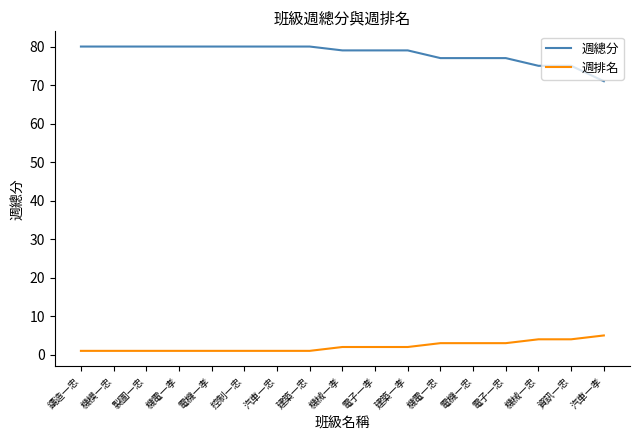

The value of 週總分 at 機電一孝 is 80. True or false?

True